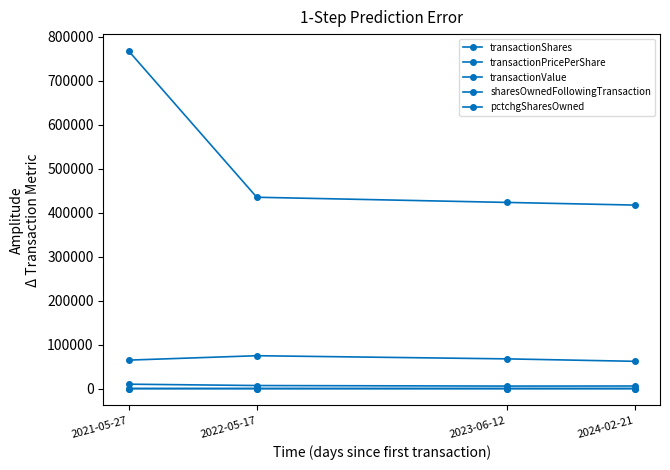

Count the number of data series in this chart.

5